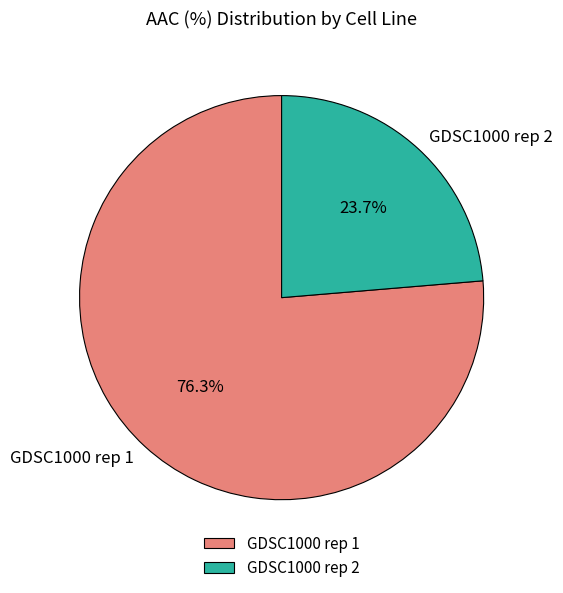

How many segments does this pie chart have?

2